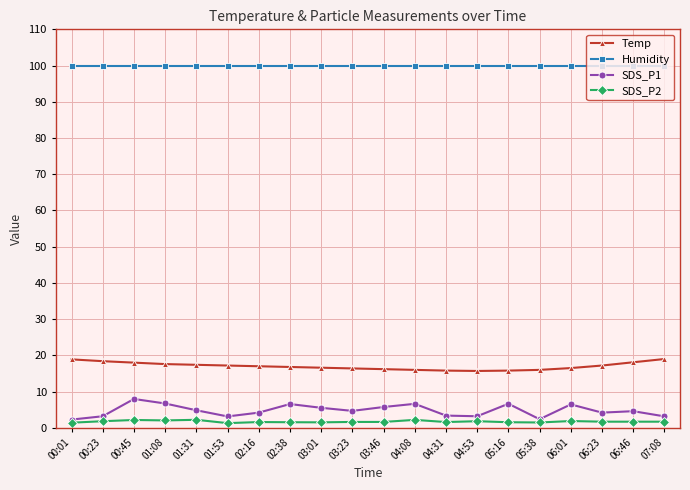

Which series has the widest spread of values?

SDS_P1